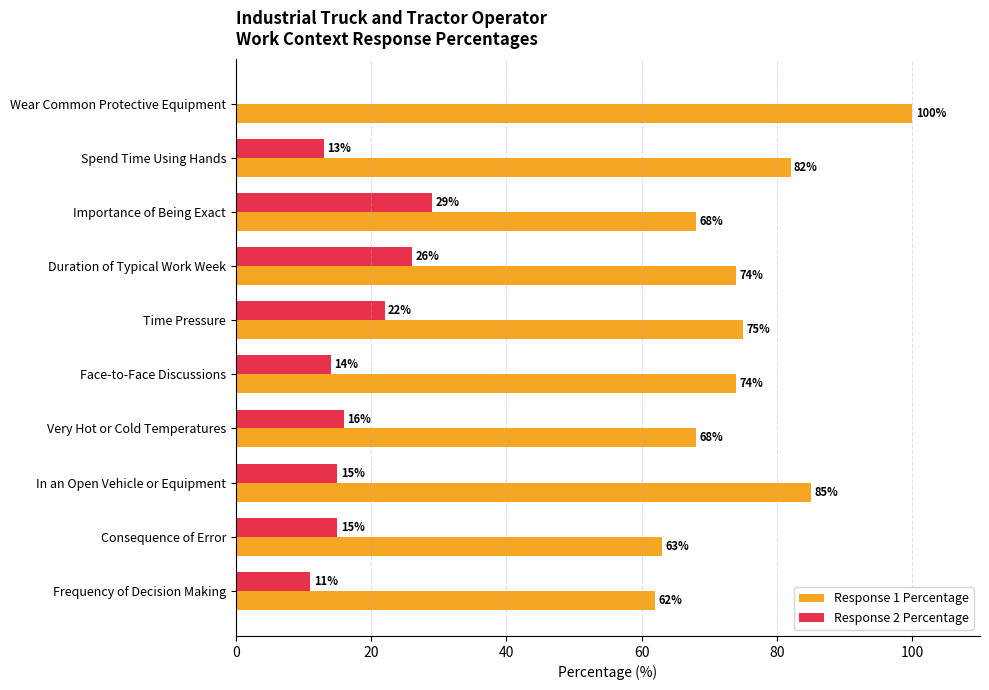

What is the sum of all Response 2 Percentage values?

161